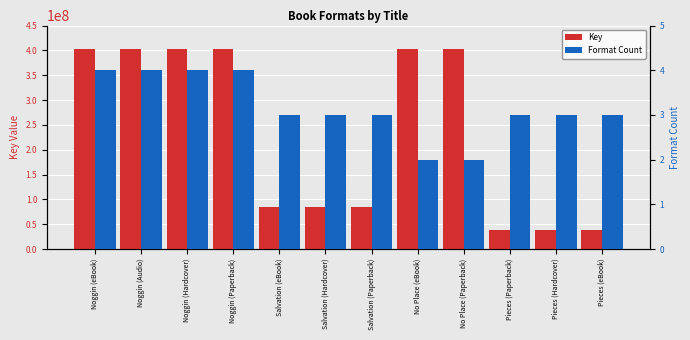

What position from the right is No Place (eBook)?

5